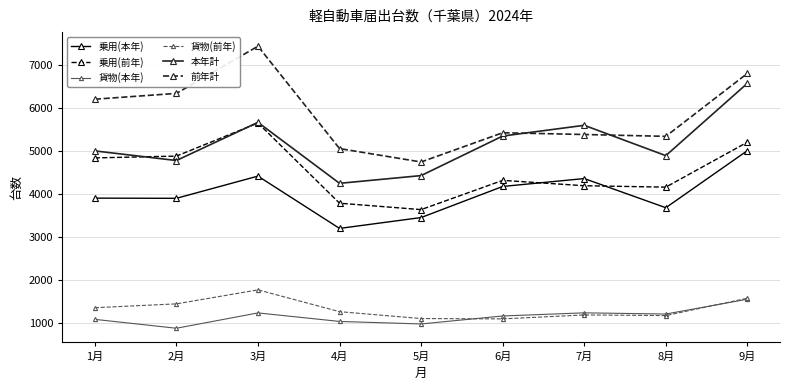

What is the spread (max minus min) of values at 9月?

5259